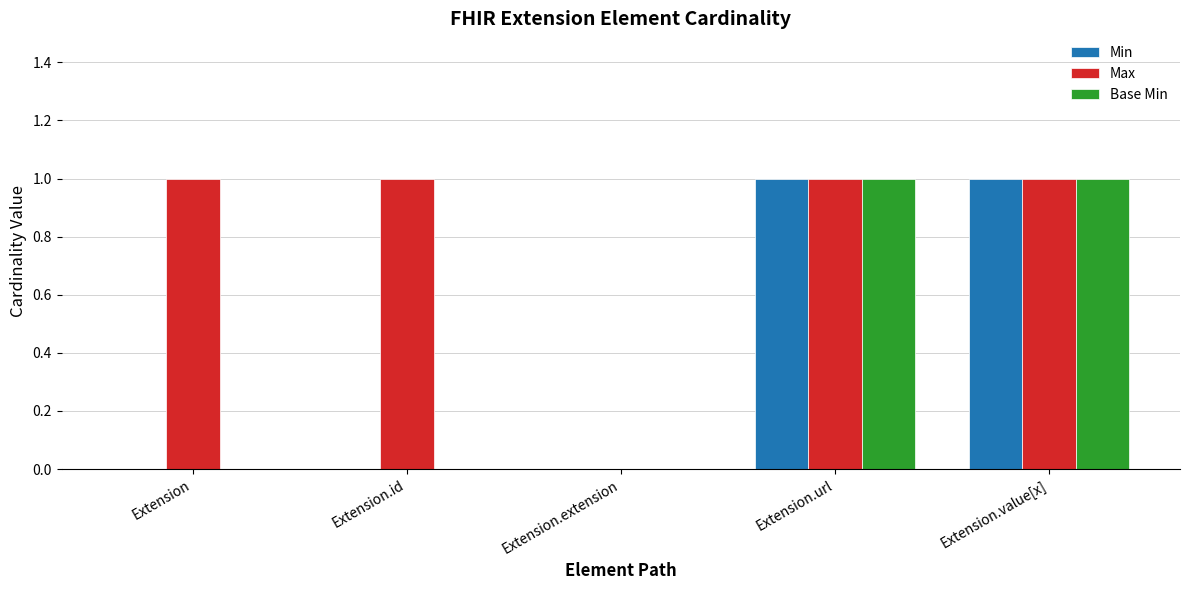

The value of Max at Extension.id is 1. True or false?

True